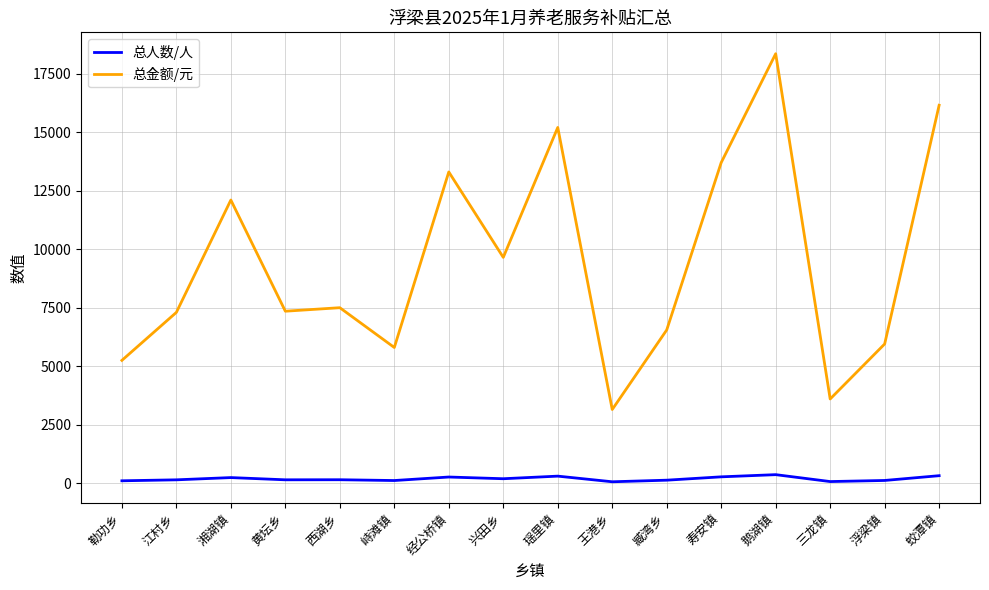

True or false: 总人数/人 has more than 0 points higher than both neighbors.

True